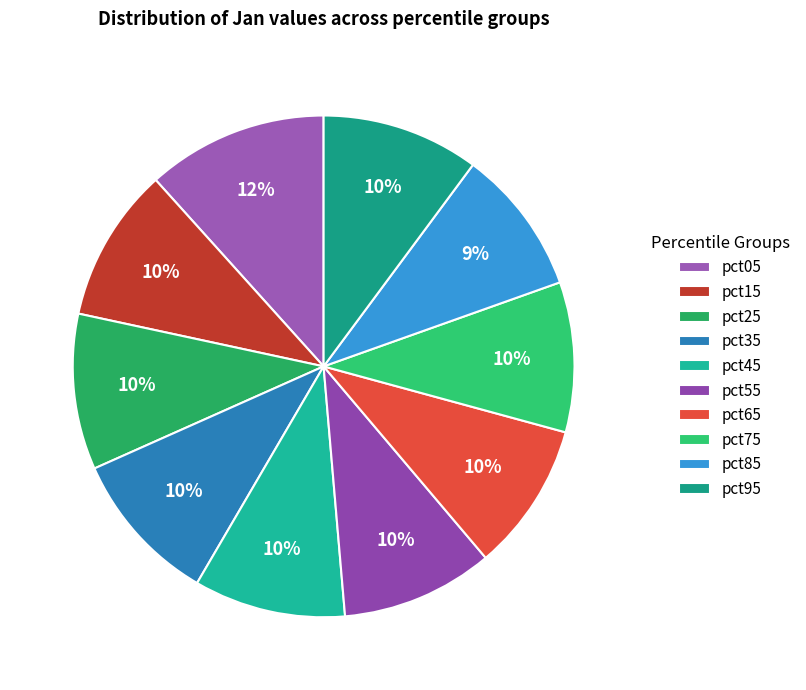

The pct55 slice represents 10% of the pie. True or false?

True